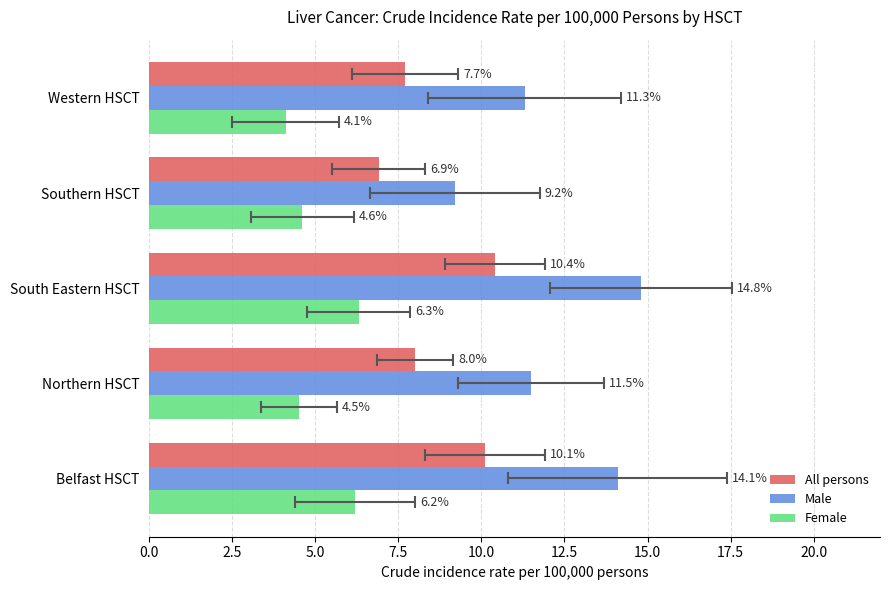

Which series changed the most between Belfast HSCT and Northern HSCT?

Male